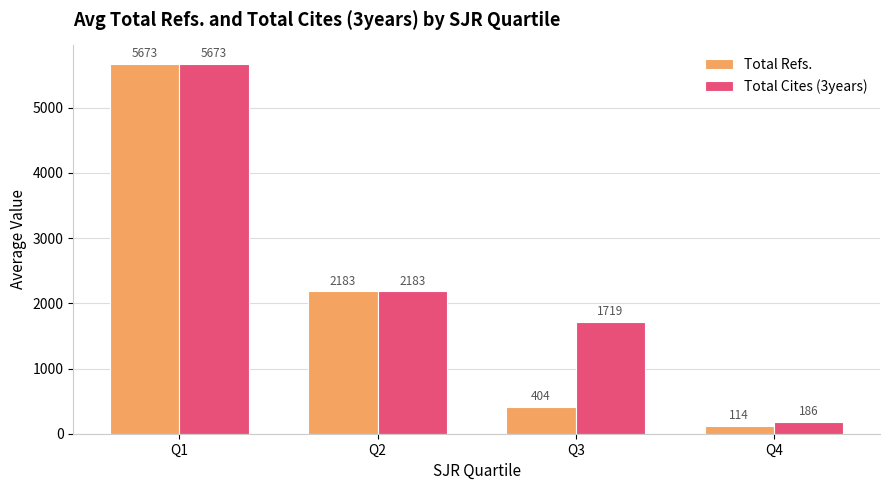

Which series has the largest total across all categories?

Total Cites (3years)